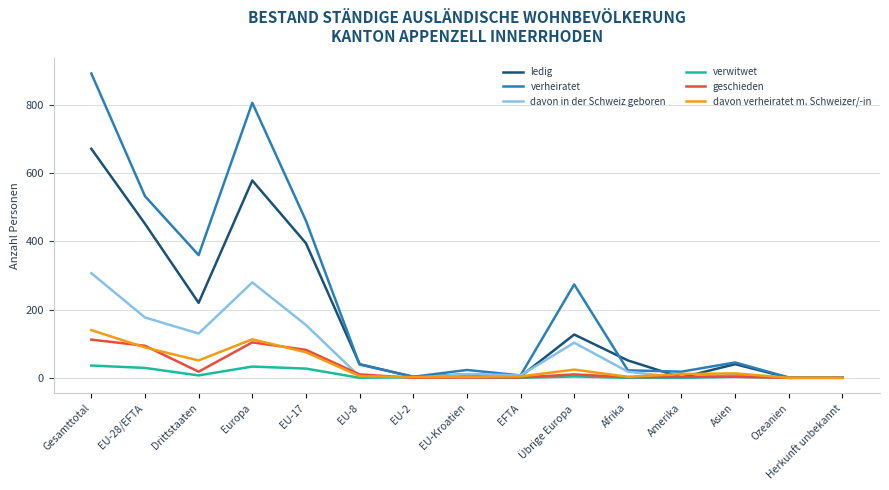

Which series has the largest total across all categories?

verheiratet